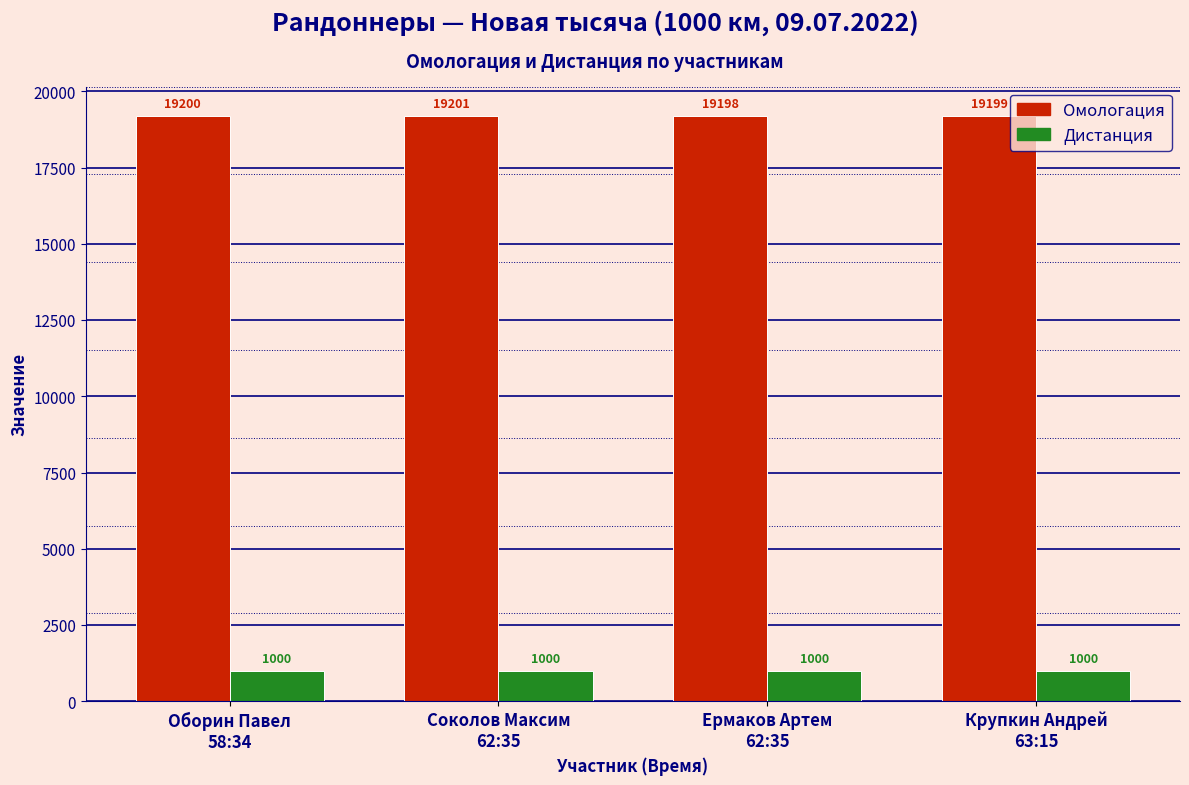

At Оборин Павел
58:34, list the series in order from largest to smallest.

Омологация, Дистанция